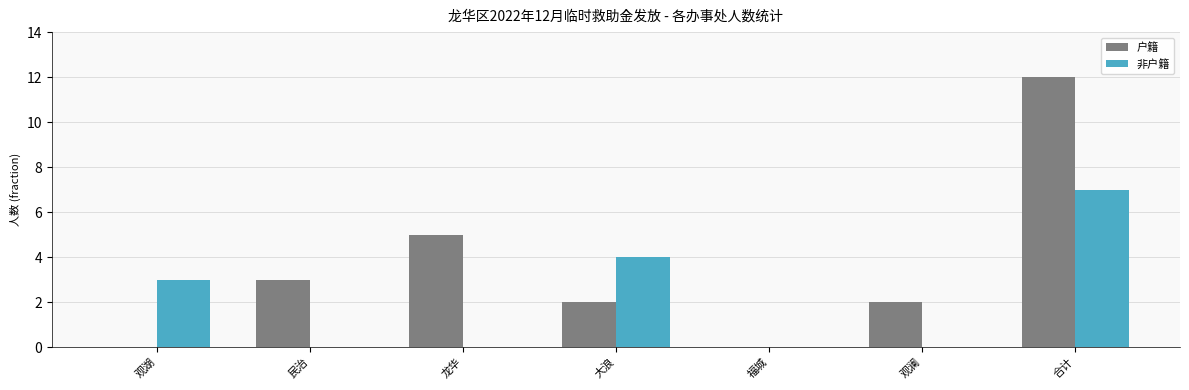

The 非户籍 series shows 4 at 福城. True or false?

False